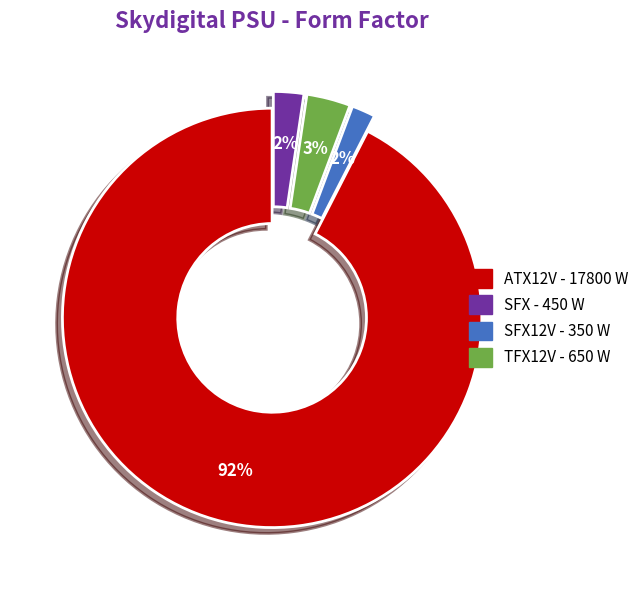

Does any single category account for the majority?

Yes